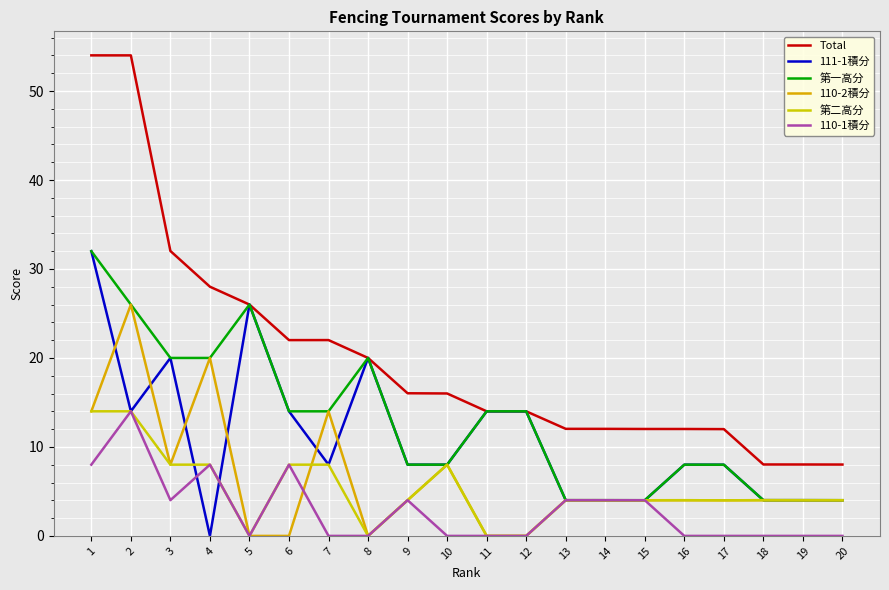

Rank the categories by 第一高分 value from highest to lowest.

1, 2, 5, 3, 4, 8, 11, 6, 7, 12, 9, 10, 16, 17, 14, 18, 13, 19, 20, 15